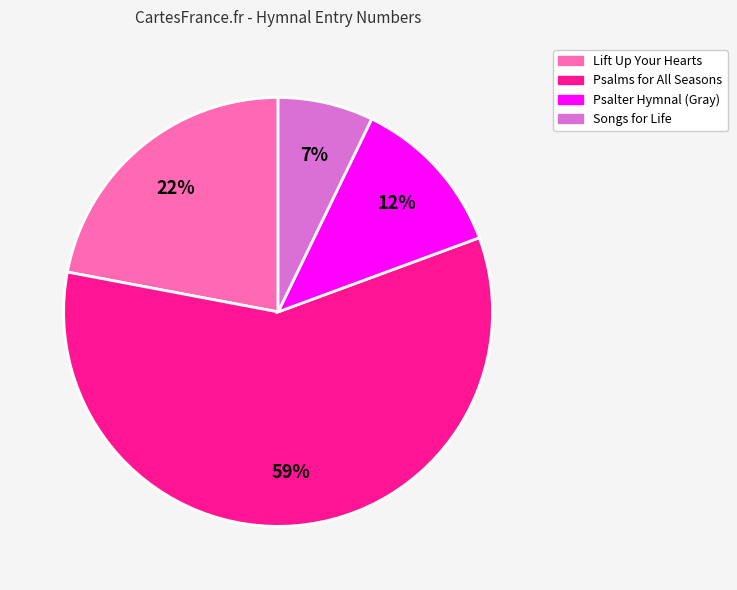

Which slice is the smallest?

Songs for Life